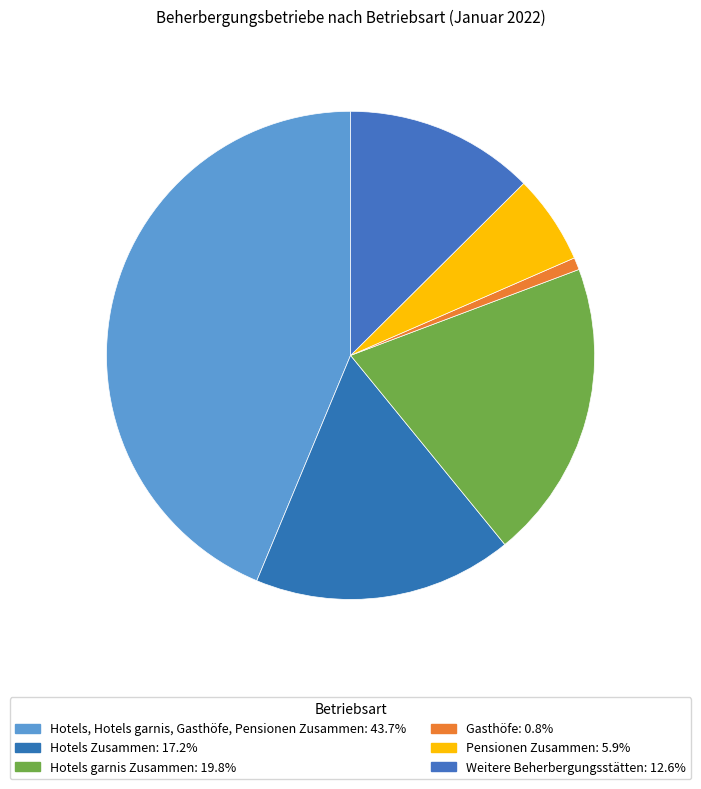

What percentage is NOT represented by Pensionen Zusammen?

94.1%